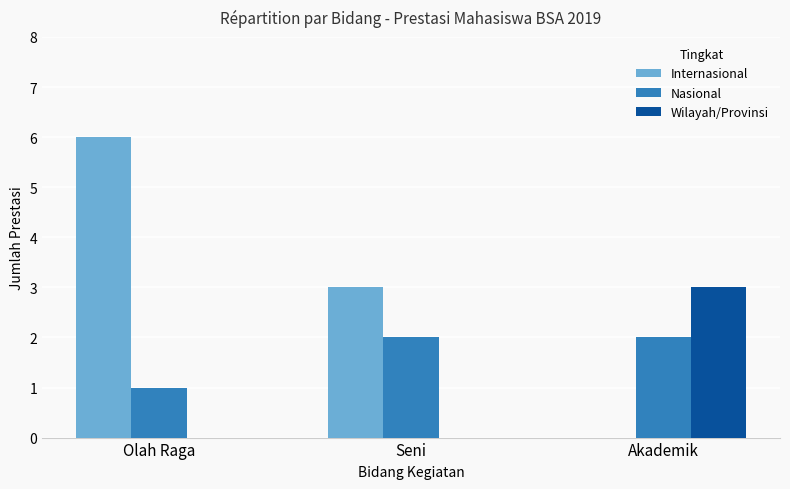

The value of Nasional at Seni is 2. True or false?

True